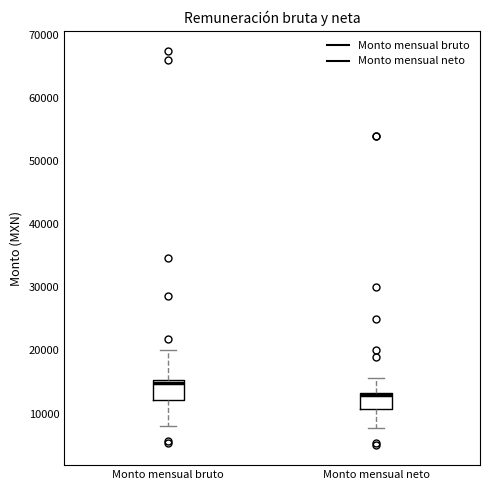

Reading left to right, read every box against the y-axis: the position of its median line, the range the box covers, and the ends of its whiskers. The values are not printed on the chart, so give them approximately, as read against the axis.

Monto mensual bruto: median 15000 (just below the box's upper edge), box 12000 to 15000, whiskers 8000 to 20000
Monto mensual neto: median 13000 (drawn on the box's upper edge), box 11000 to 13000, whiskers 8000 to 16000